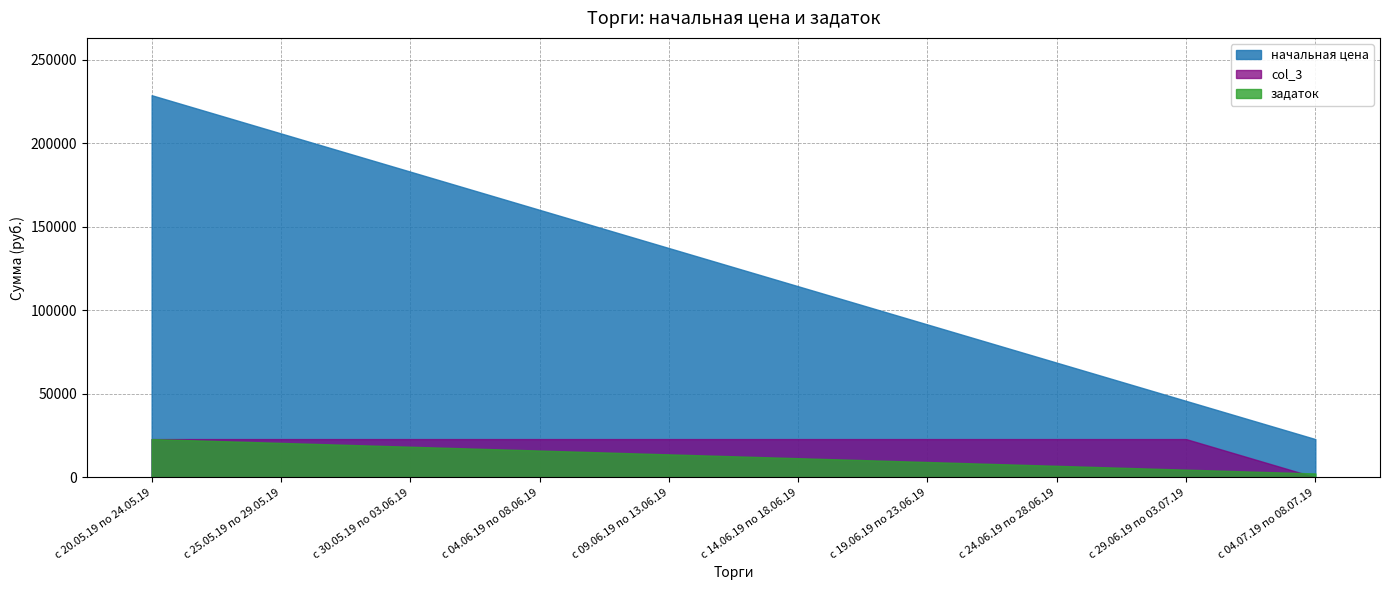

What is the sum of all начальная цена values?

1258142.5